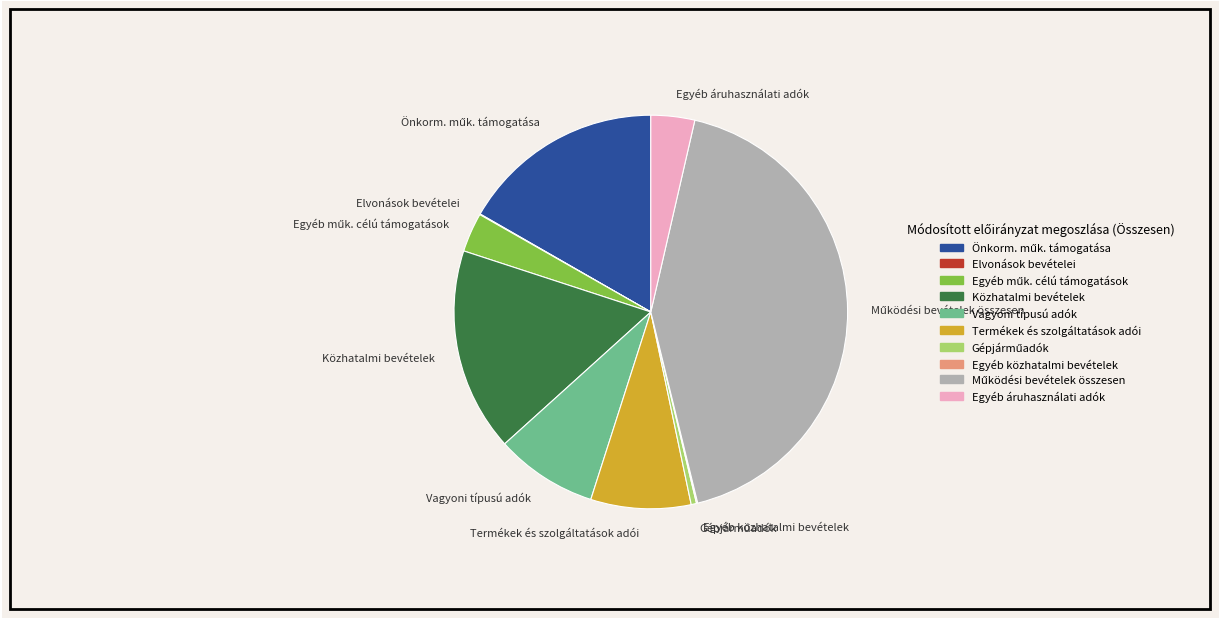

Is there a majority slice in this chart?

No